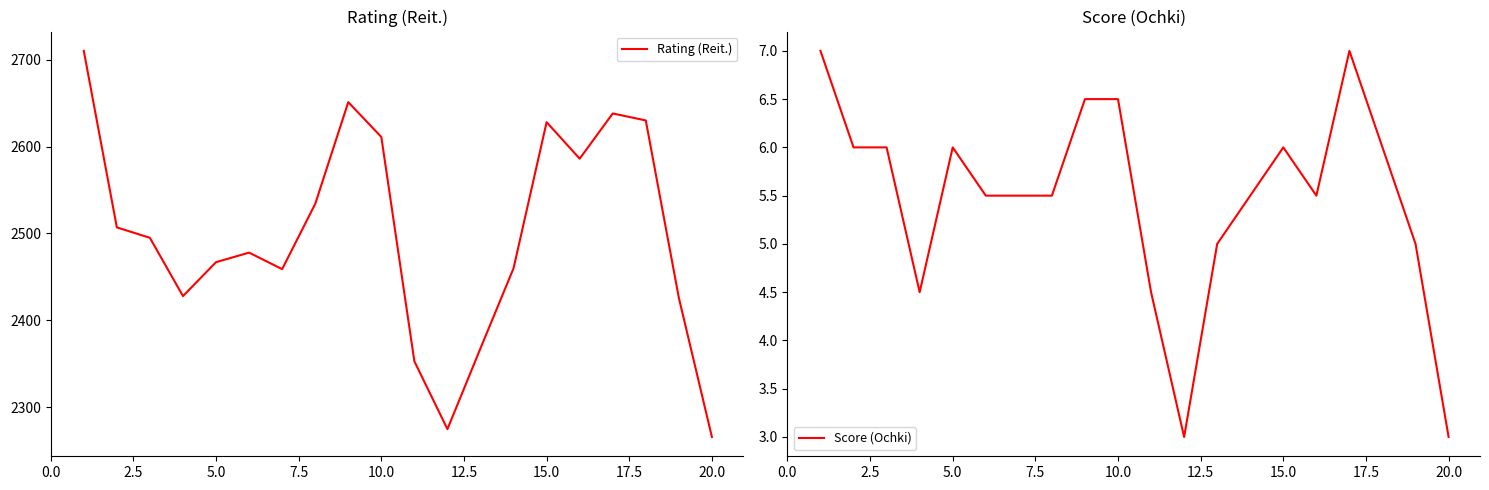

What is the highest value of the Rating (Reit.) series?

2710